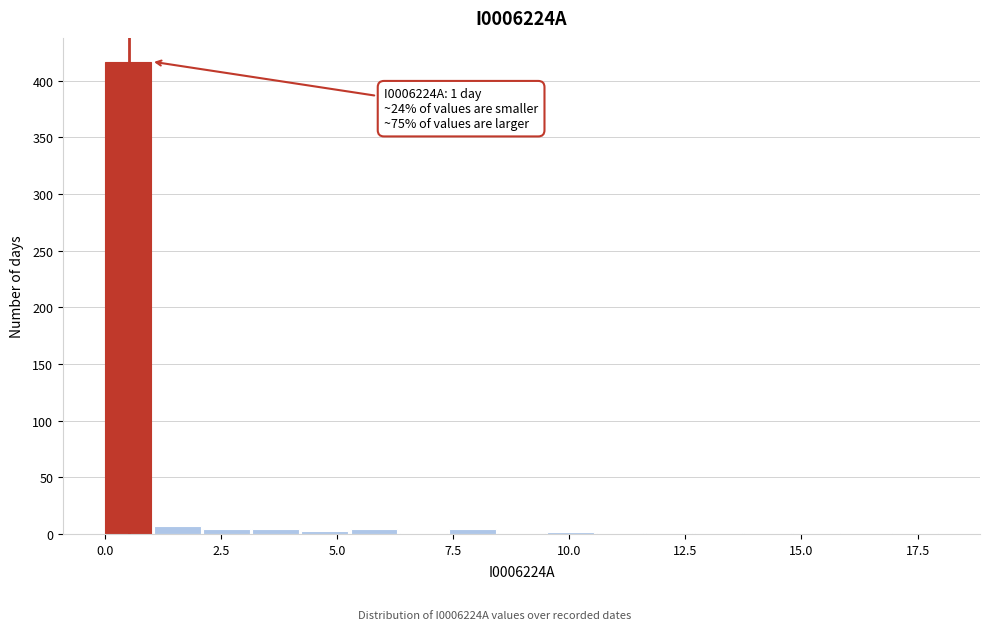

Around what value on the x-axis is the tallest bar? Give the approximate position of its centre, as read against the axis.

0.5